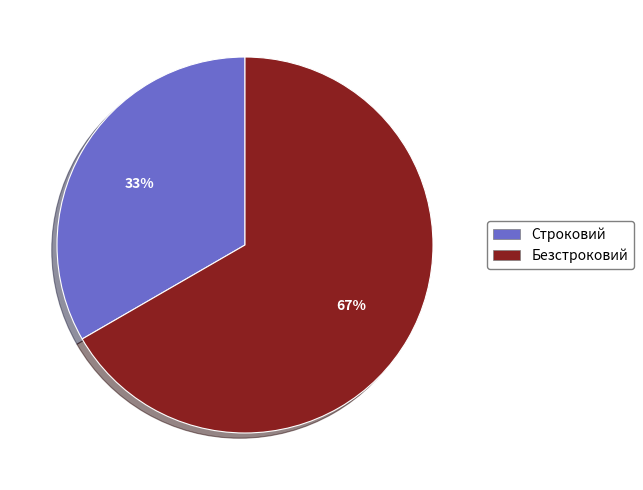

Which slice is the smallest?

Строковий